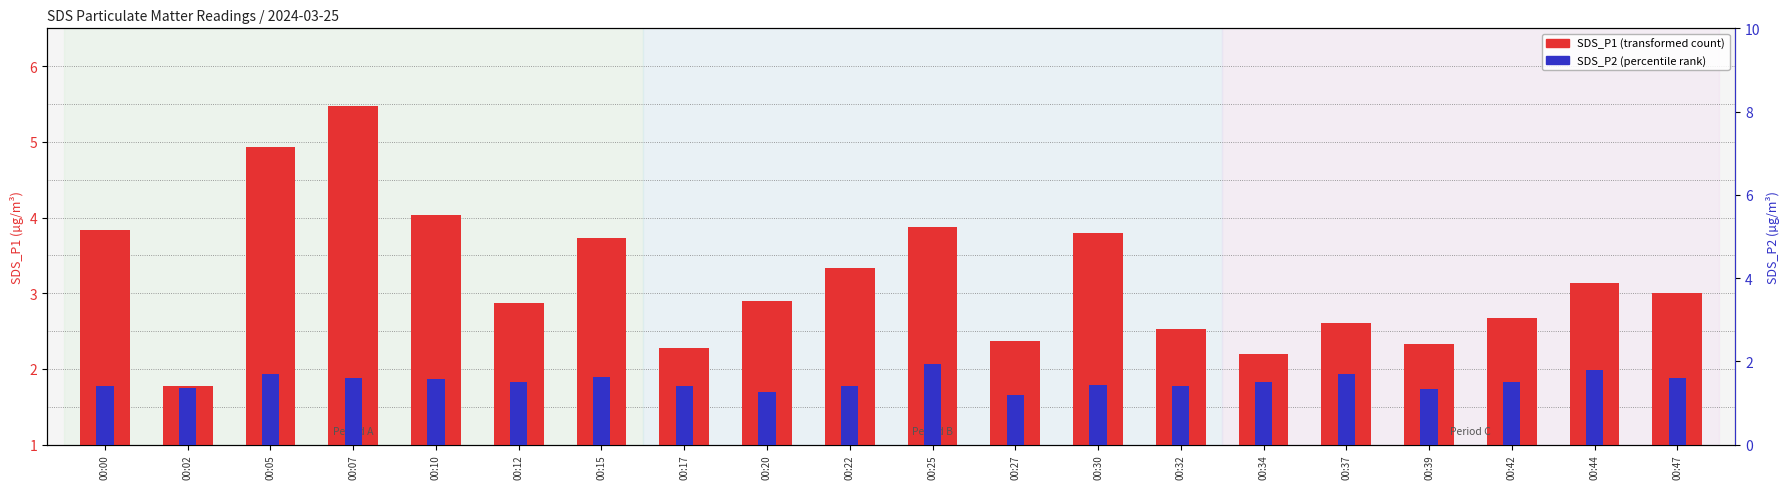

What is the greatest value displayed?

5.5